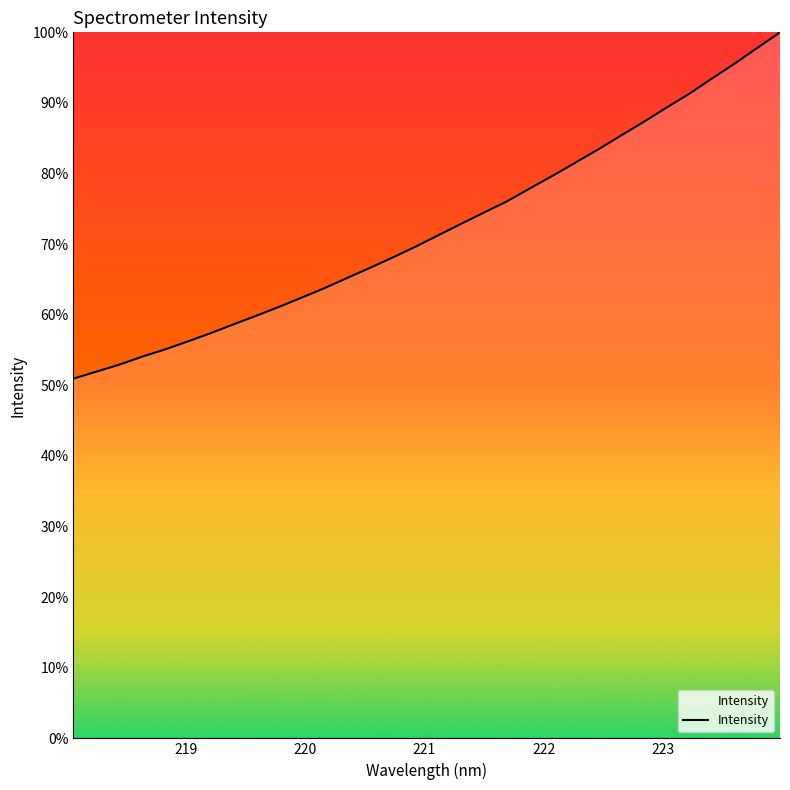

What is the greatest value displayed?

100.0